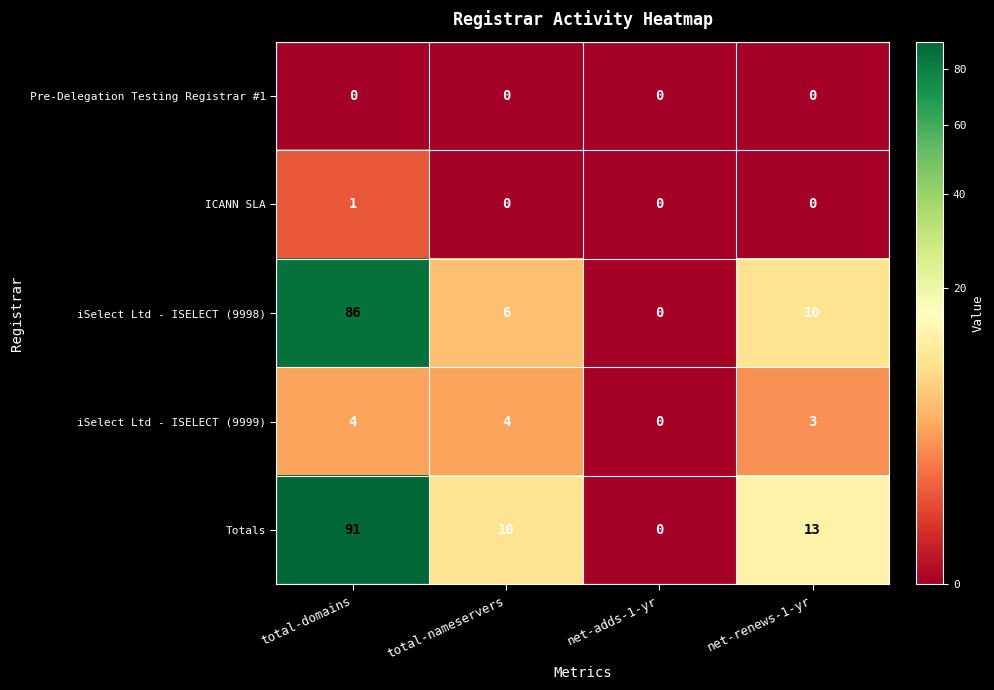

Which series has the widest spread of values?

Totals